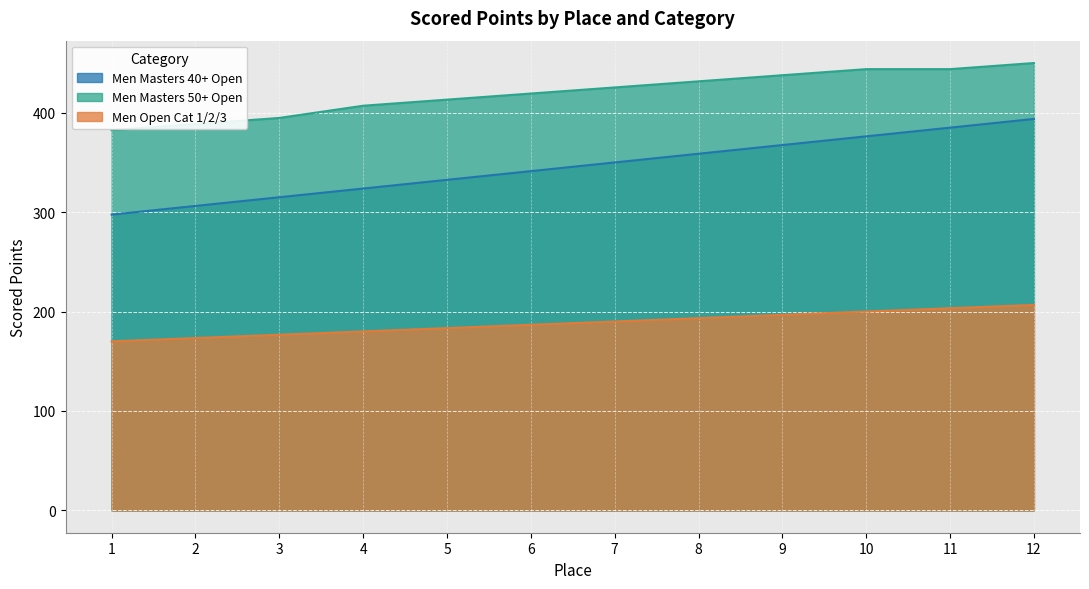

What is the spread (max minus min) of values at 5?

229.8